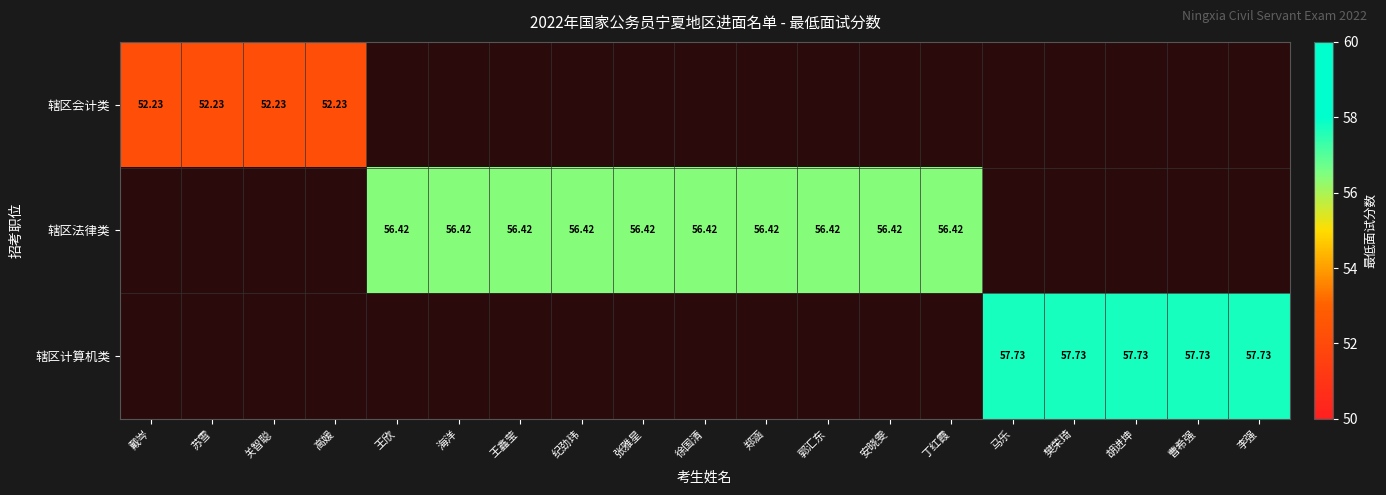

Rank the series at 苏雪 from lowest to highest value.

辖区法律类, 辖区计算机类, 辖区会计类